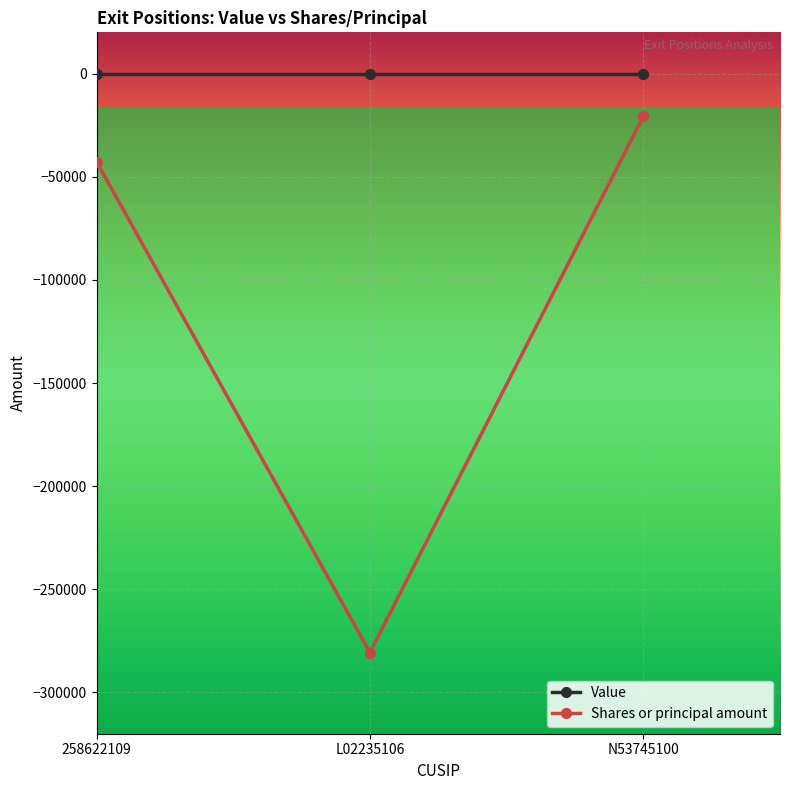

What is the total value across all series at 258622109?

-42657